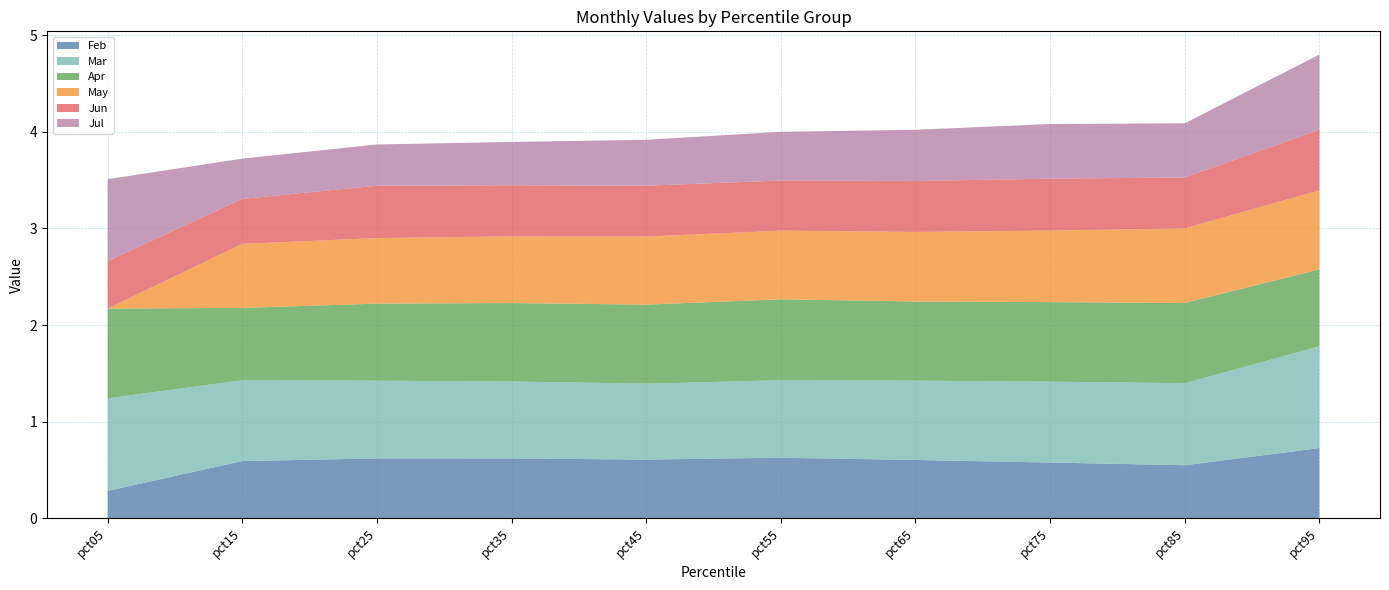

Reading left to right, what are all the values shown in this chart?

Feb: pct05=0.3	pct15=0.6	pct25=0.6	pct35=0.6	pct45=0.6	pct55=0.6	pct65=0.6	pct75=0.6	pct85=0.5	pct95=0.7
Mar: pct05=1.0	pct15=0.8	pct25=0.8	pct35=0.8	pct45=0.8	pct55=0.8	pct65=0.8	pct75=0.8	pct85=0.8	pct95=1.1
Apr: pct05=0.9	pct15=0.7	pct25=0.8	pct35=0.8	pct45=0.8	pct55=0.8	pct65=0.8	pct75=0.8	pct85=0.8	pct95=0.8
May: pct05=-0.2	pct15=0.7	pct25=0.7	pct35=0.7	pct45=0.7	pct55=0.7	pct65=0.7	pct75=0.7	pct85=0.8	pct95=0.8
Jun: pct05=0.5	pct15=0.5	pct25=0.5	pct35=0.5	pct45=0.5	pct55=0.5	pct65=0.5	pct75=0.5	pct85=0.5	pct95=0.6
Jul: pct05=0.8	pct15=0.4	pct25=0.4	pct35=0.4	pct45=0.5	pct55=0.5	pct65=0.5	pct75=0.6	pct85=0.6	pct95=0.8